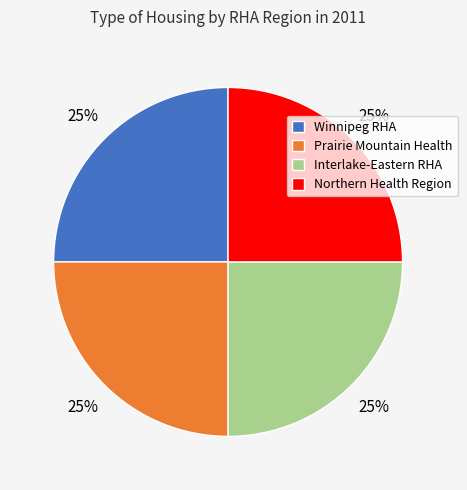

Is it true that Winnipeg RHA is 34% of the pie?

False